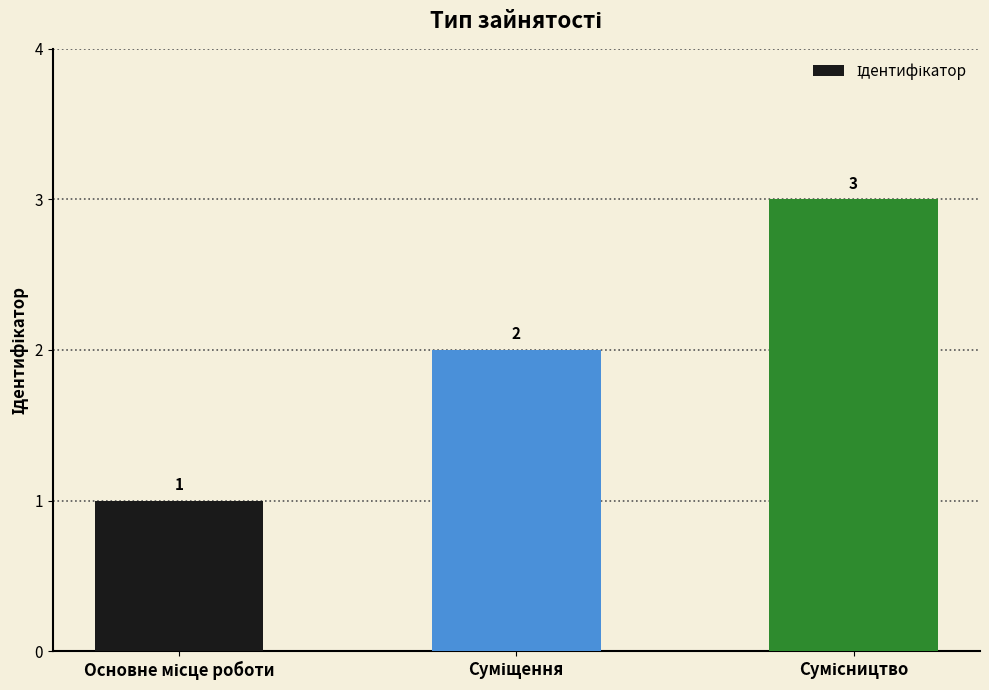

What is the difference between the second highest and minimum values?

1